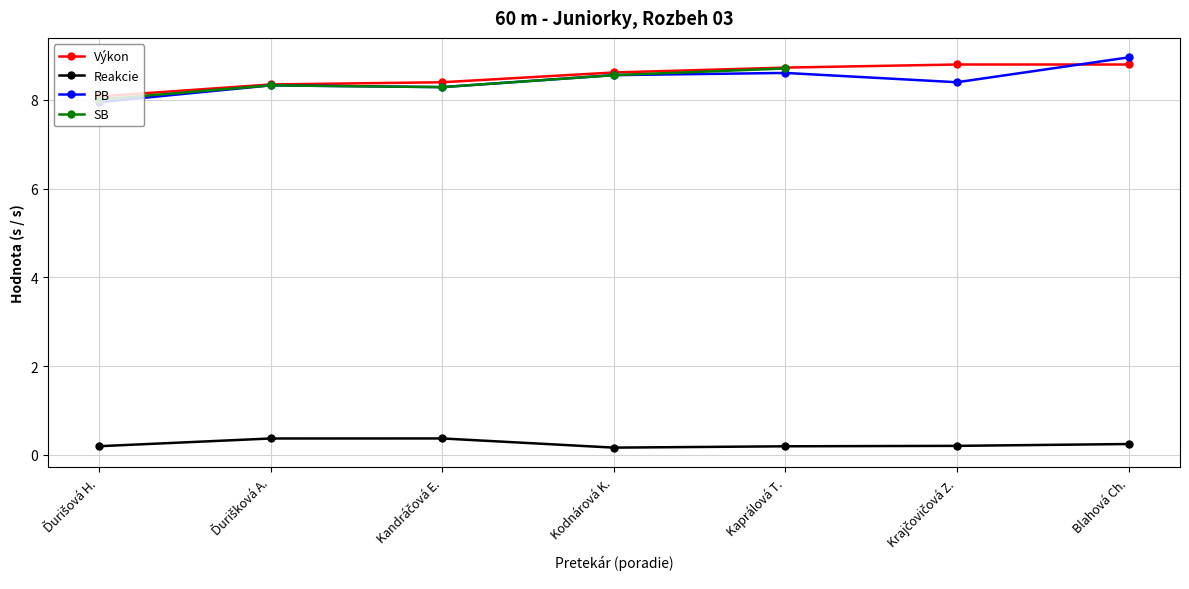

What is the difference between the second highest and second lowest values in the Reakcie series?

0.2